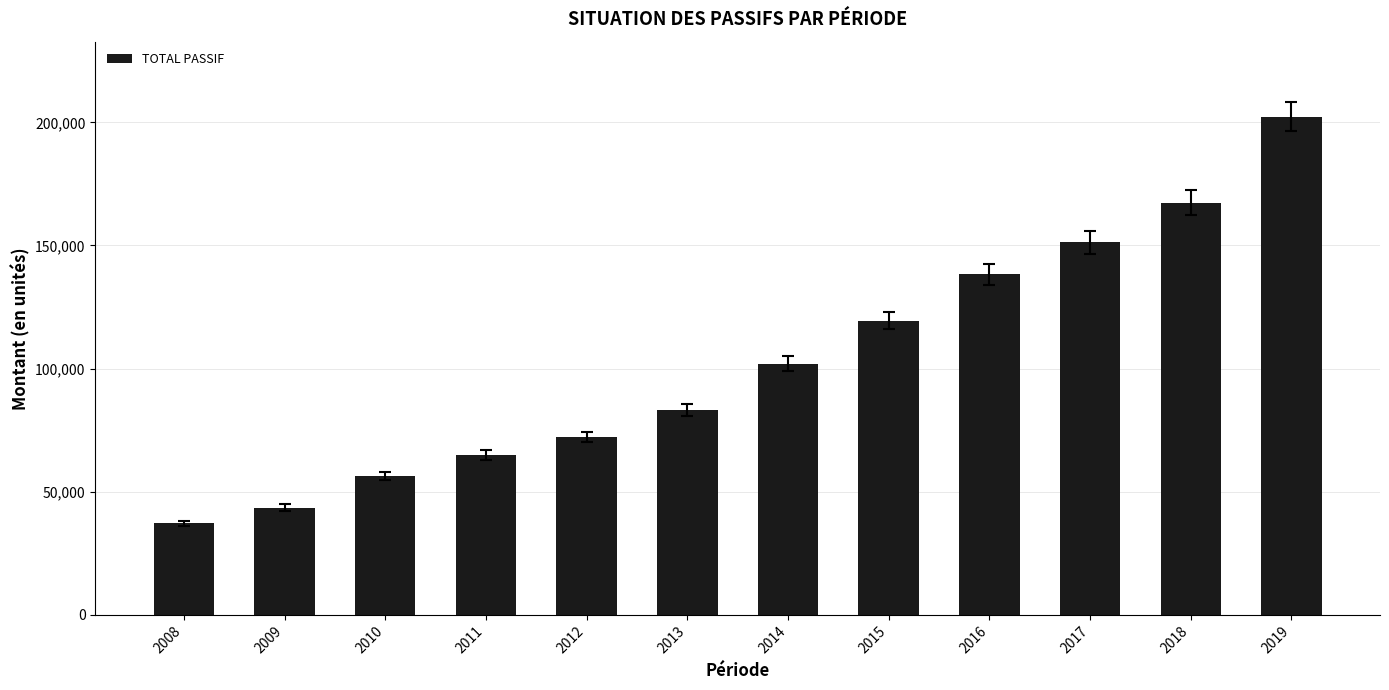

Rank the categories by value from highest to lowest.

2019, 2018, 2017, 2016, 2015, 2014, 2013, 2012, 2011, 2010, 2009, 2008